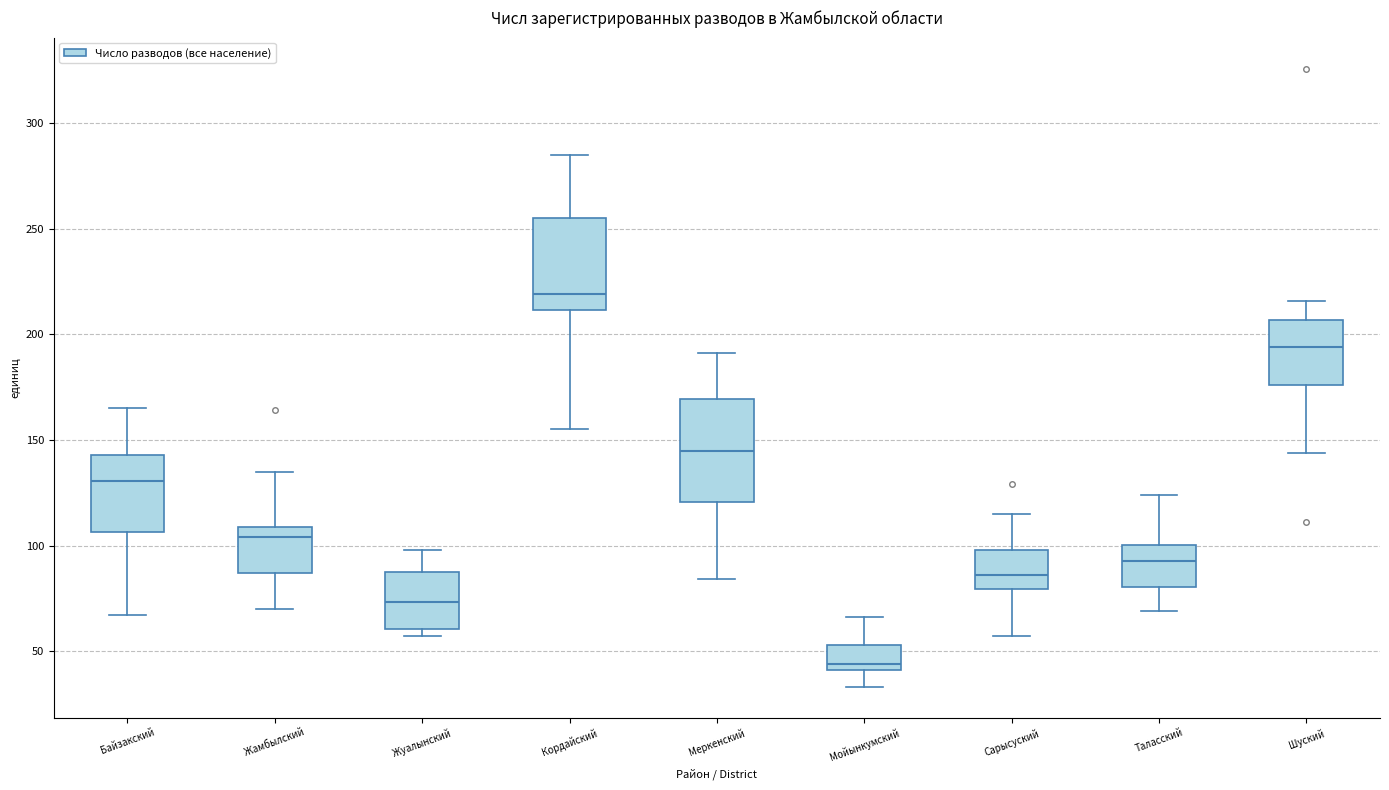

Comparing the boxes themselves (not the whiskers), which one is the tallest?

Меркенский